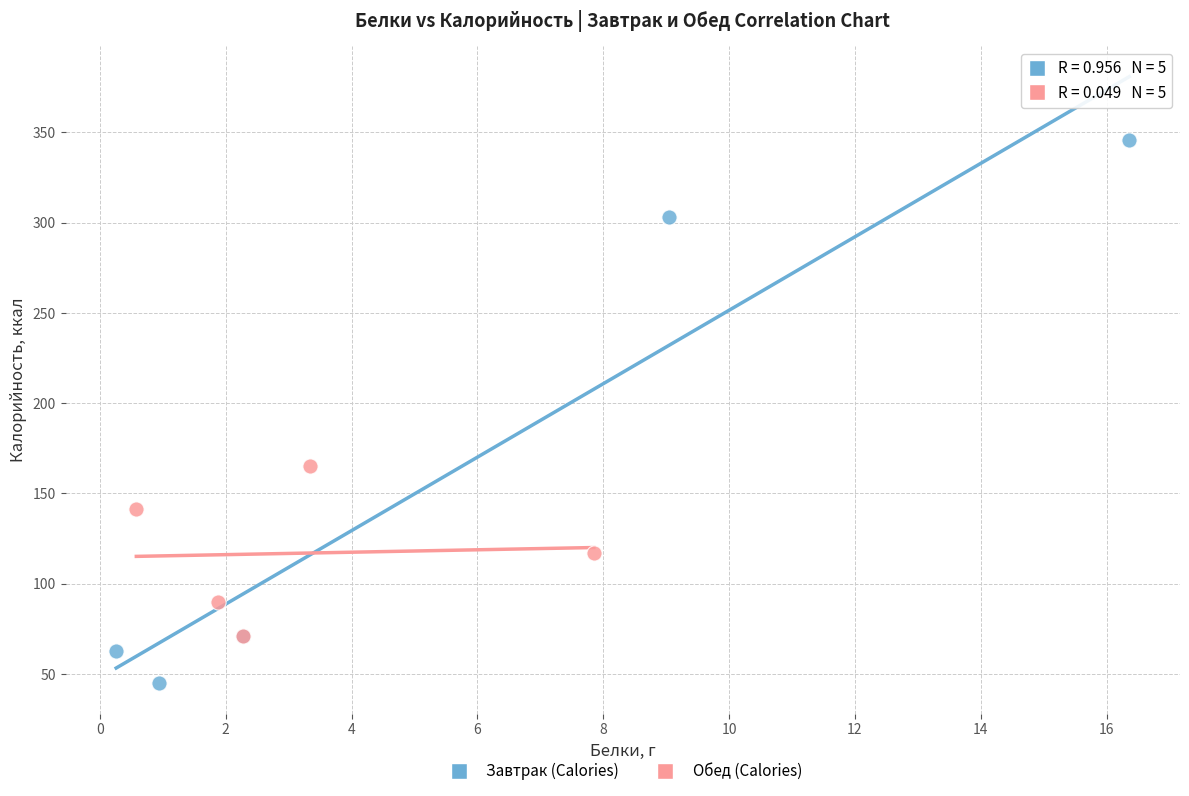

Which series reaches the maximum Y coordinate?

Завтрак (Calories)